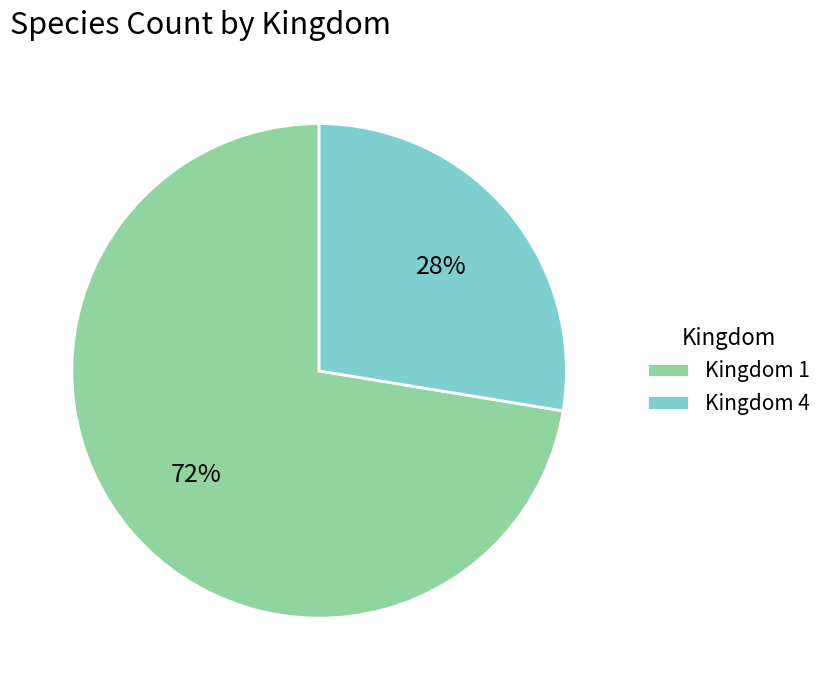

Between Kingdom 4 and Kingdom 1, which is larger?

Kingdom 1